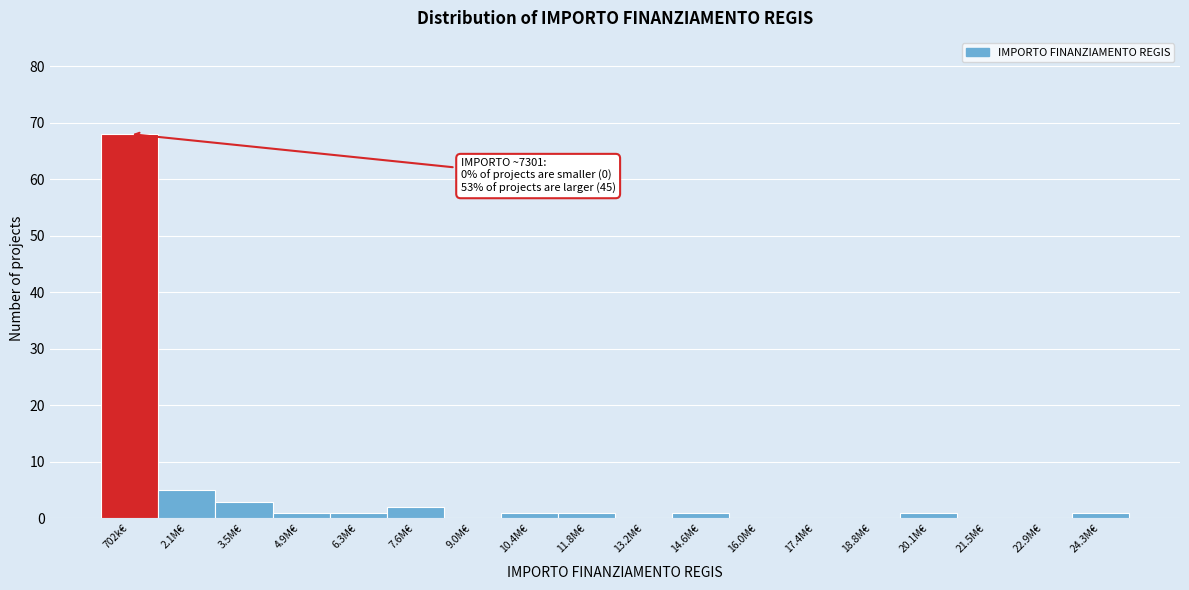

Reading left to right, list all the values displayed in this chart.

702k€=68	2.1M€=5	3.5M€=3	4.9M€=1	6.3M€=1	7.6M€=2	9.0M€=0	10.4M€=1	11.8M€=1	13.2M€=0	14.6M€=1	16.0M€=0	17.4M€=0	18.8M€=0	20.1M€=1	21.5M€=0	22.9M€=0	24.3M€=1